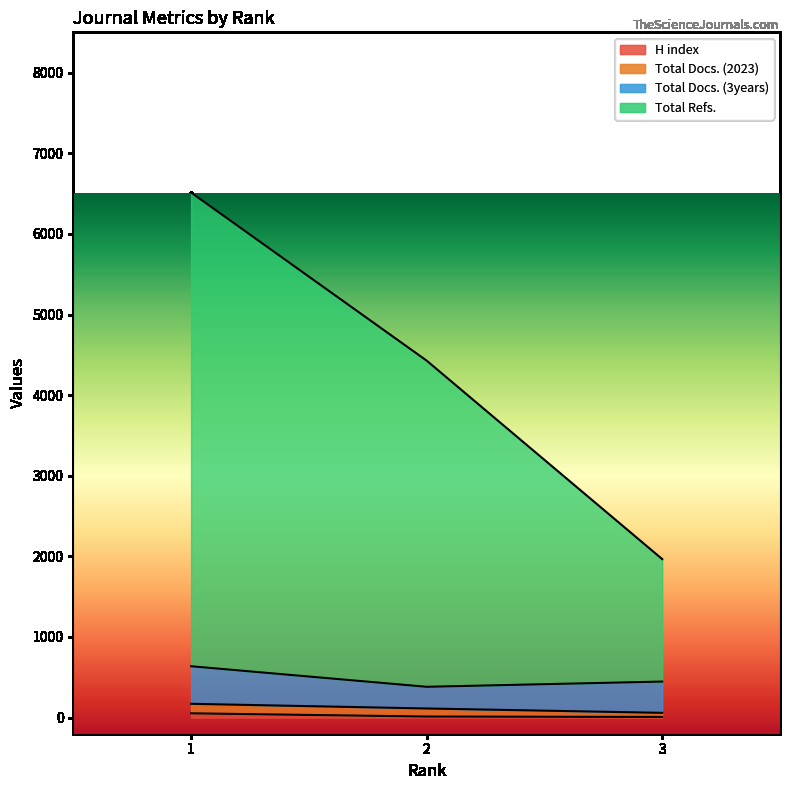

Count the H index values in the range 8 to 53.

3